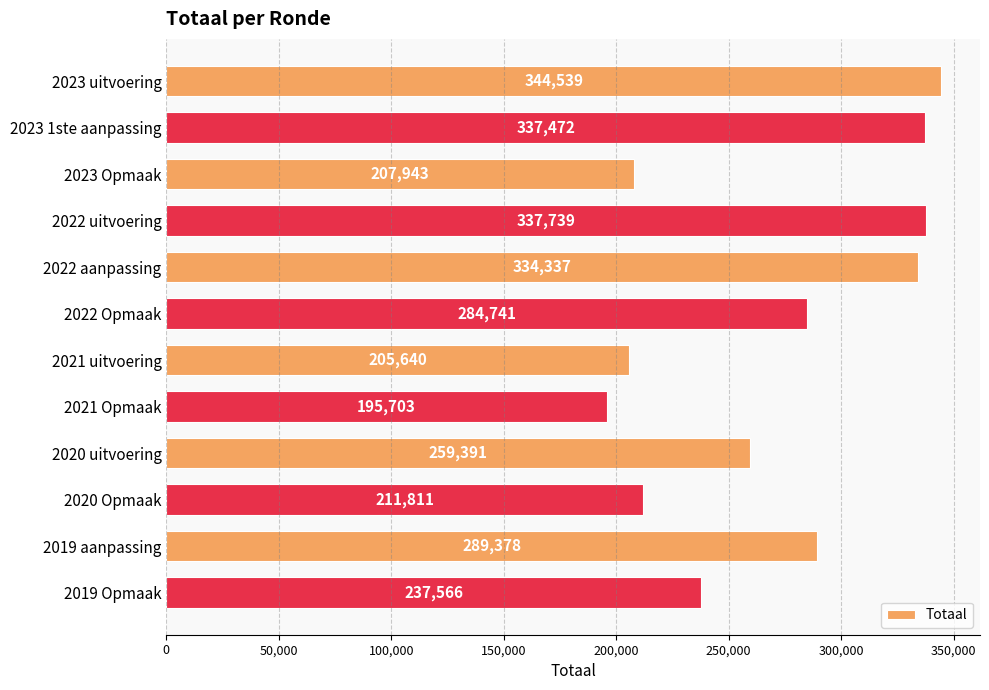

At which category does the chart reach its minimum across all series?

2021 Opmaak